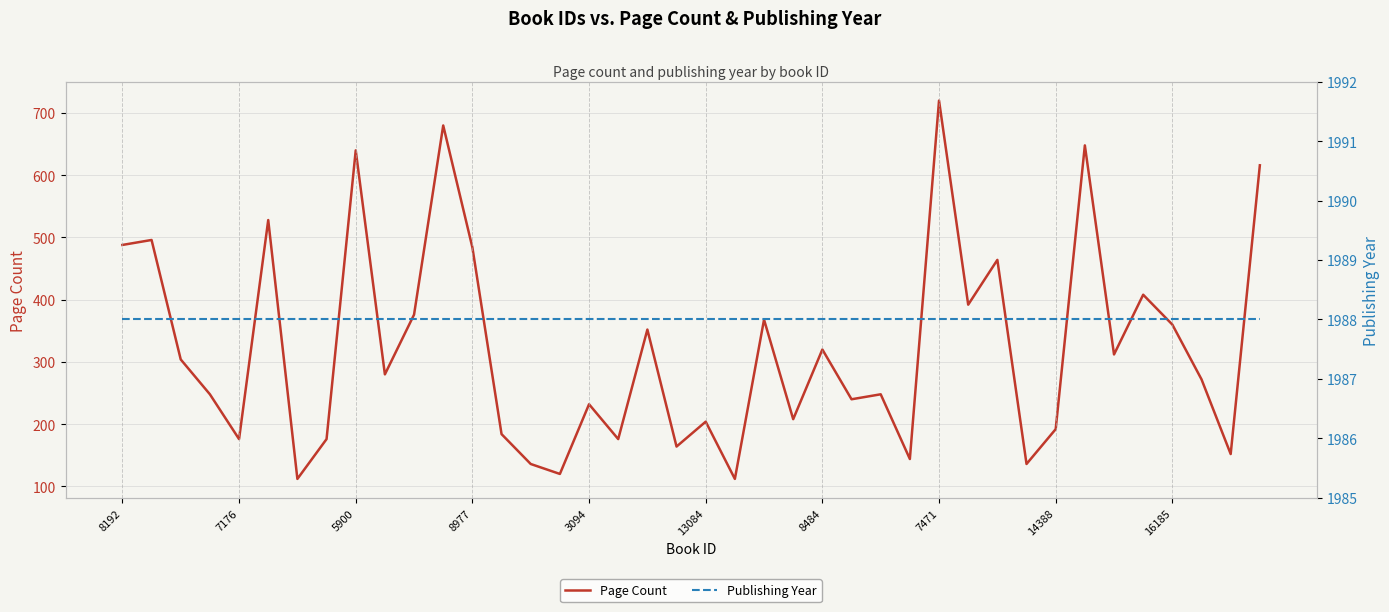

What are all the series names shown in the legend?

Page Count, Publishing Year